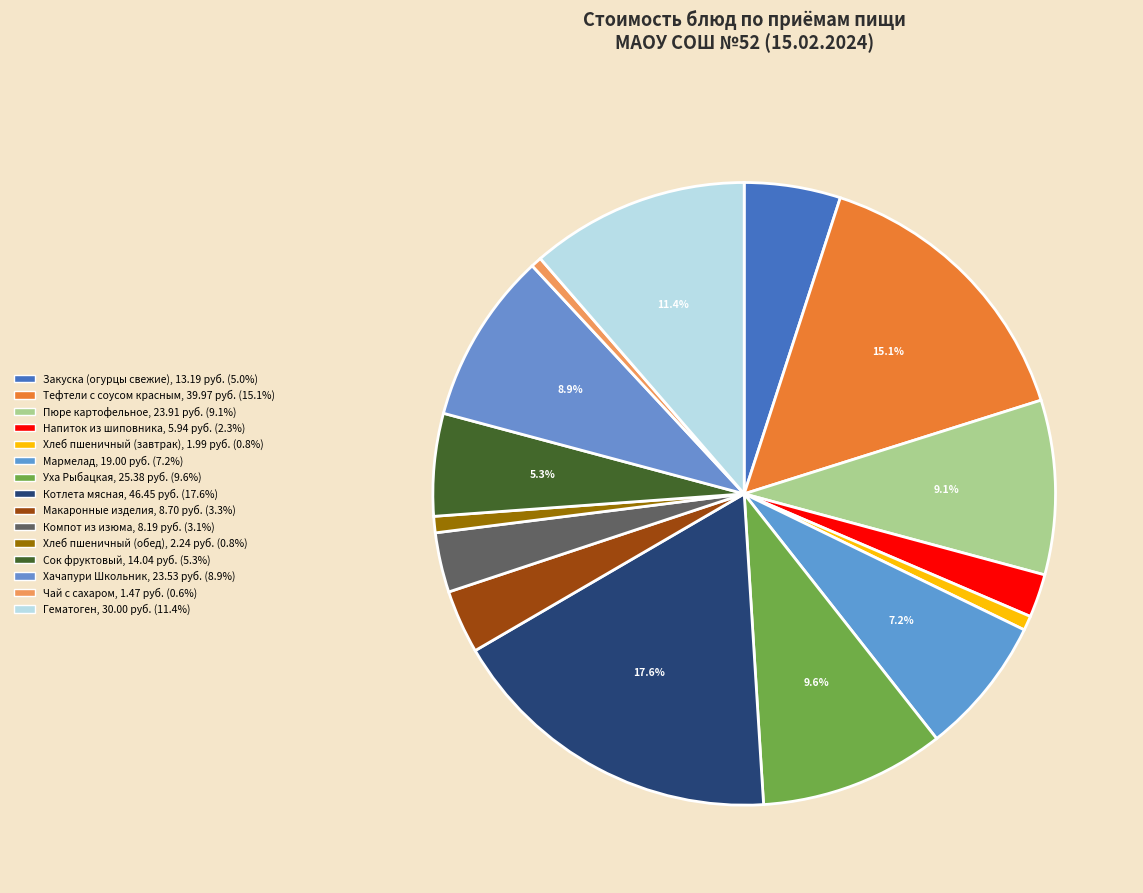

Count the number of slices in the pie.

15